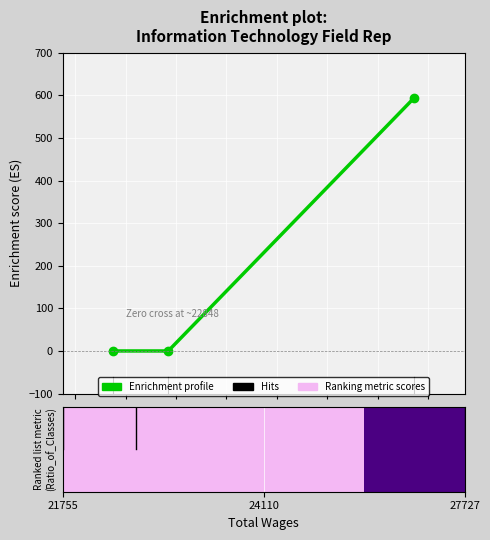

What is the greatest value displayed?

594